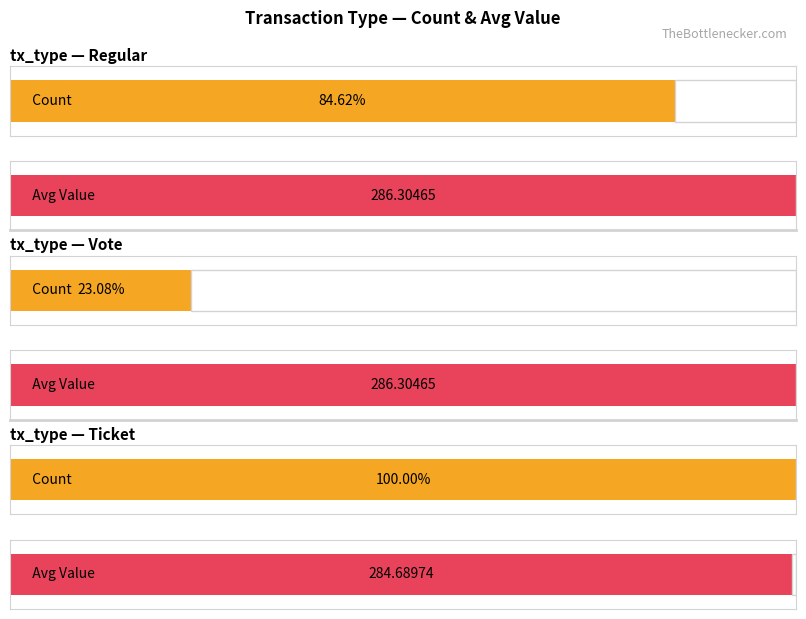

What is the value of the Regular bar at the 2nd from the left?

286.3